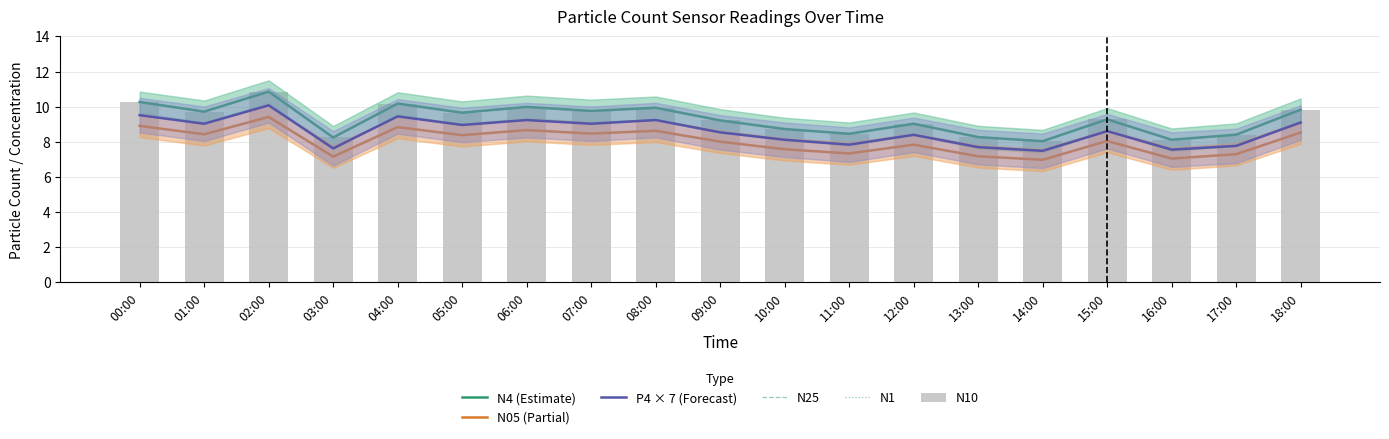

True or false: P4 × 7 (Forecast) has a value of 8.6 at 15:00.

True